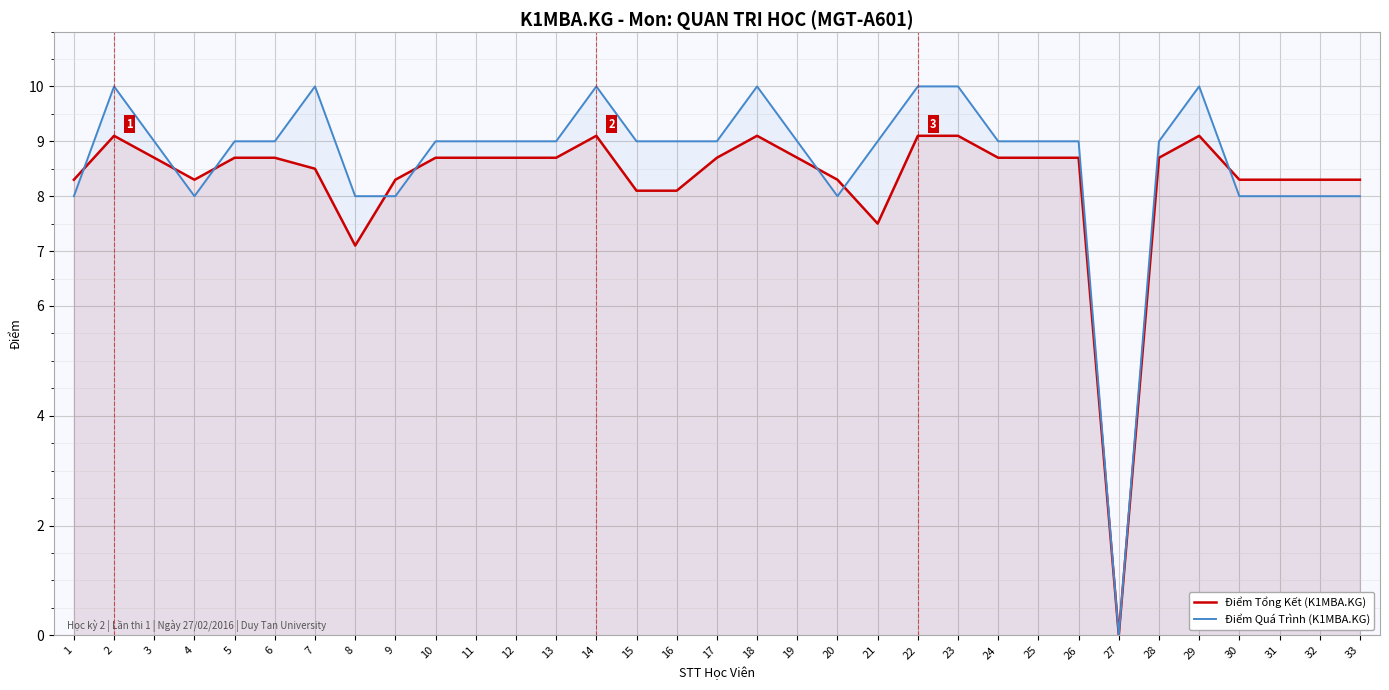

How many series are shown in this chart?

2